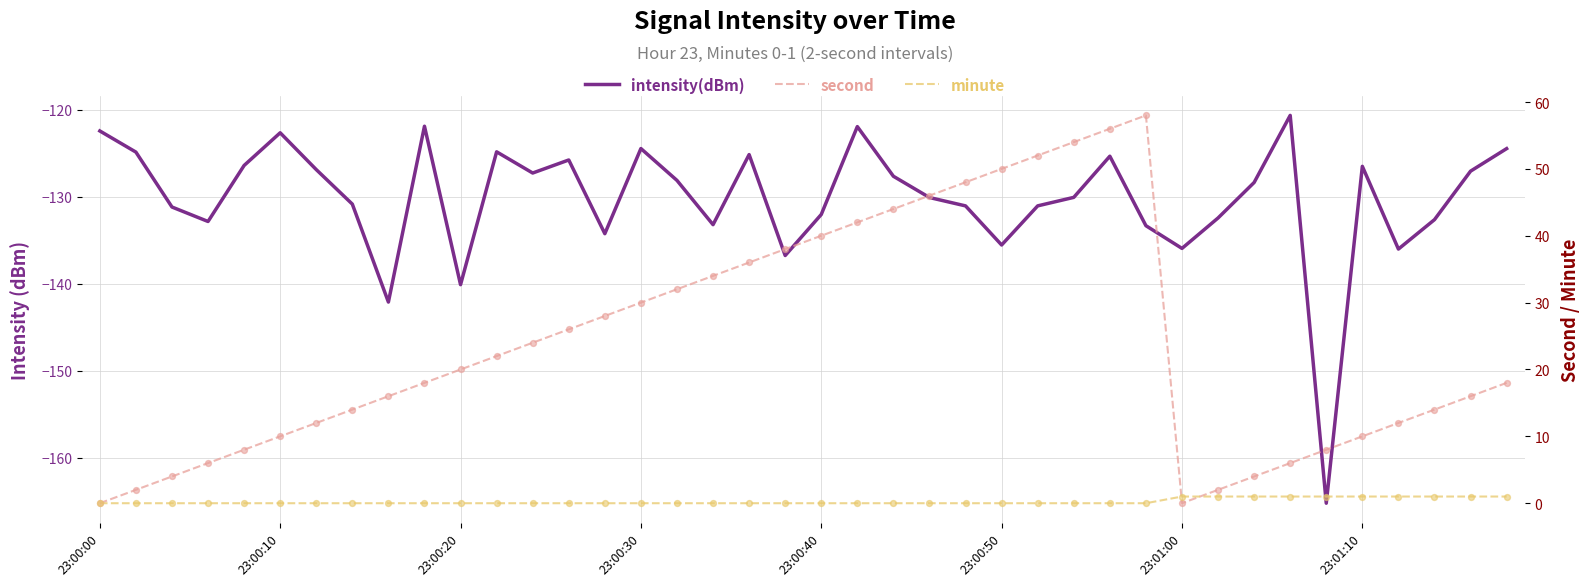

Which series has the widest spread of Y values?

second